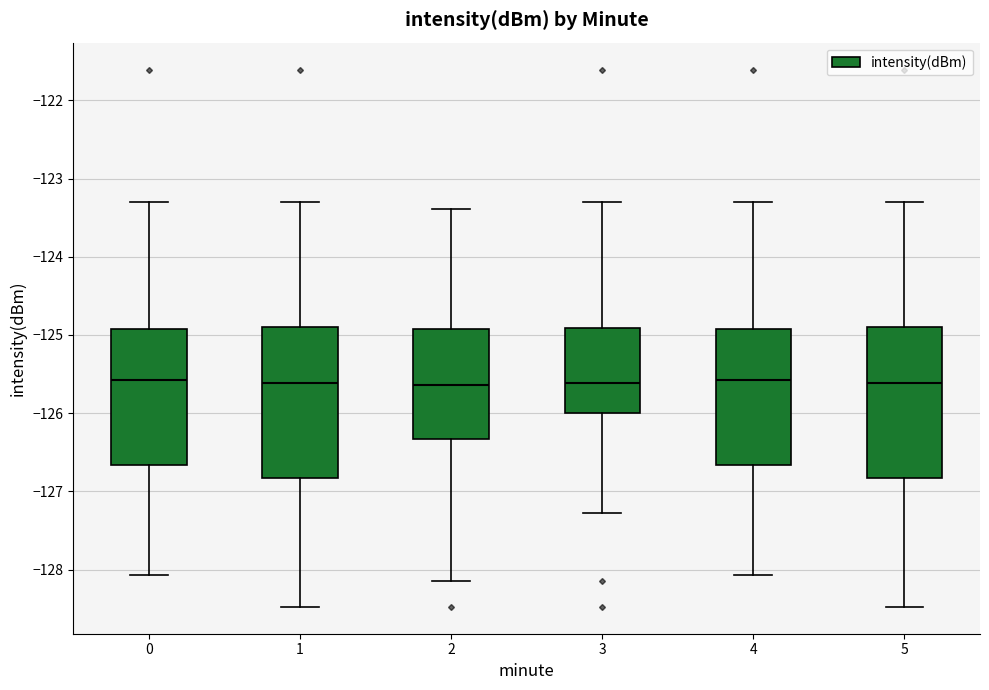

Reading left to right, transcribe this box plot: for each box, give where its median line is, the range the box spans, and where its two whiskers end, as read against the y-axis. The values are not printed on the chart, so give them approximately, as read against the axis.

0: median -125.6, box -126.7 to -124.9, whiskers -128.1 to -123.3
1: median -125.6, box -126.8 to -124.9, whiskers -128.5 to -123.3
2: median -125.6, box -126.3 to -124.9, whiskers -128.1 to -123.4
3: median -125.6, box -126.0 to -124.9, whiskers -127.3 to -123.3
4: median -125.6, box -126.7 to -124.9, whiskers -128.1 to -123.3
5: median -125.6, box -126.8 to -124.9, whiskers -128.5 to -123.3